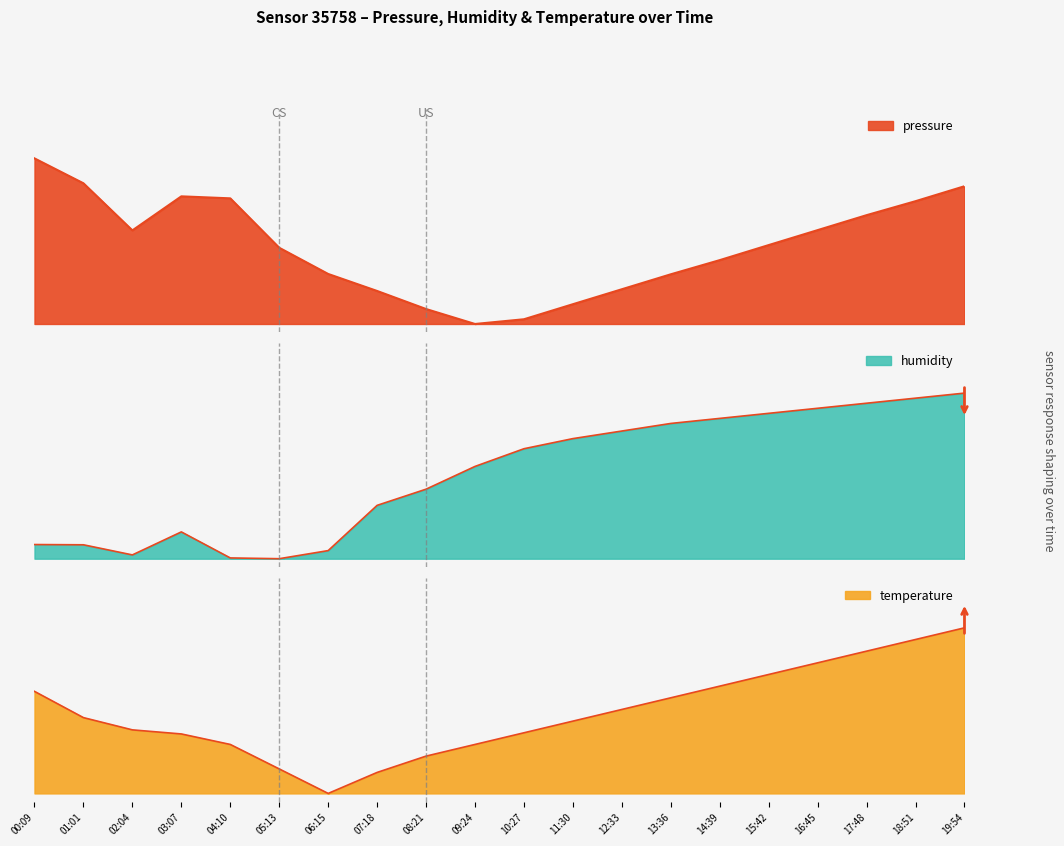

Where is humidity nearest to the value 0?

05:13